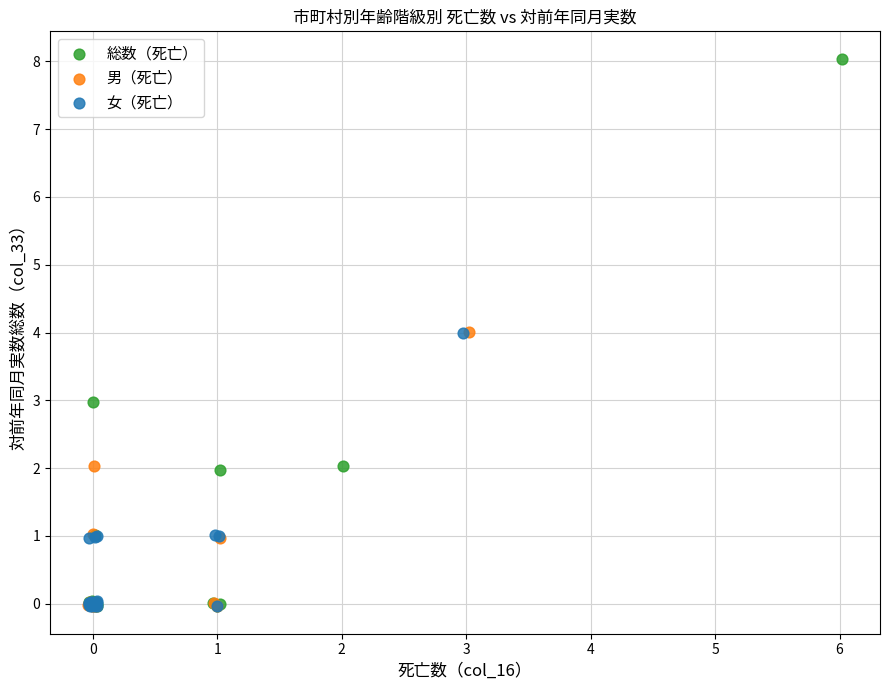

What are all the series names shown in the legend?

総数（死亡）, 男（死亡）, 女（死亡）